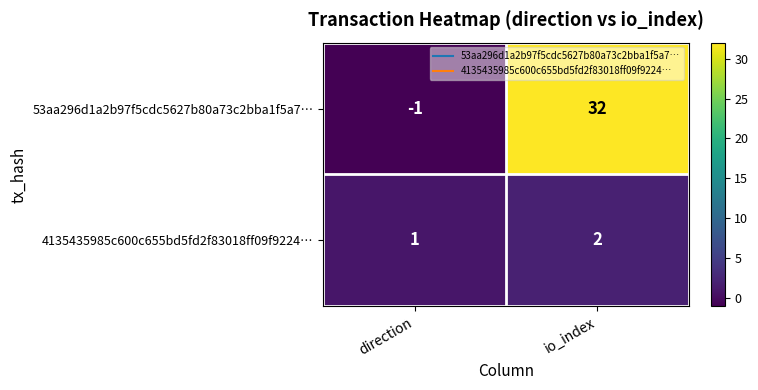

What is the difference between the highest and lowest values at io_index?

30